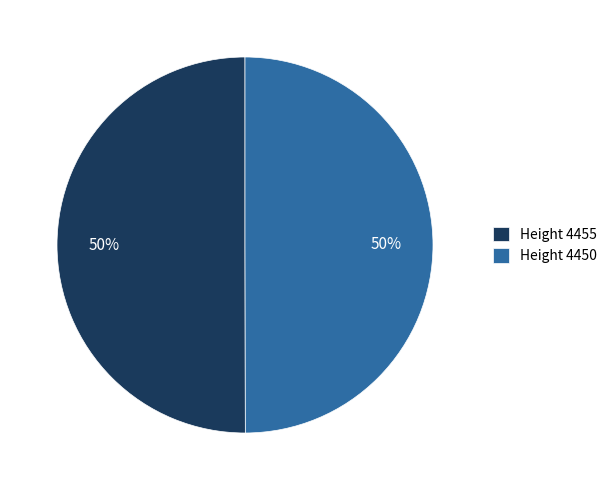

To the nearest percent, what is the average slice percentage?

50%